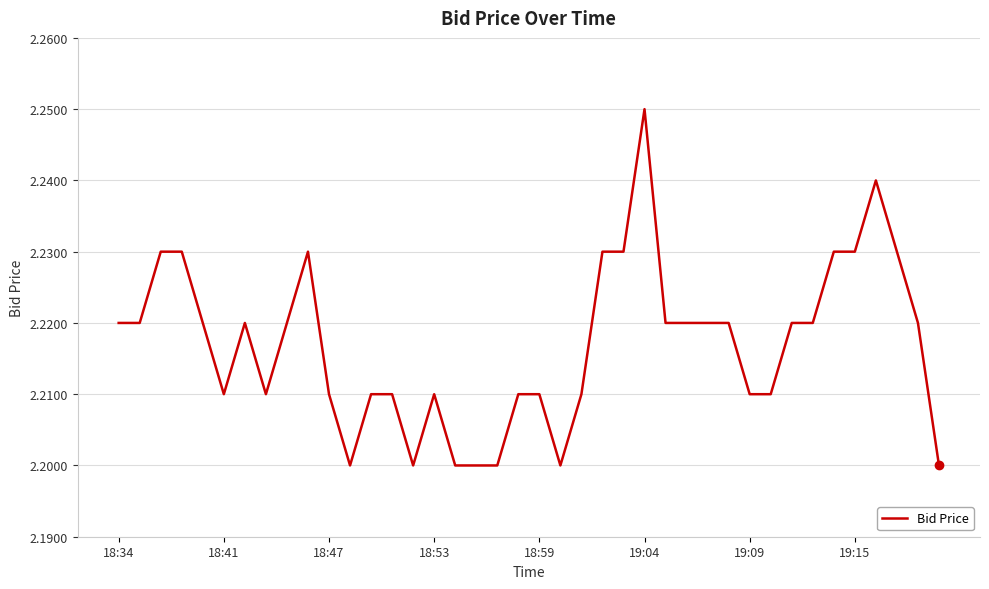

What is the value of the 13th point from the left?

2.2